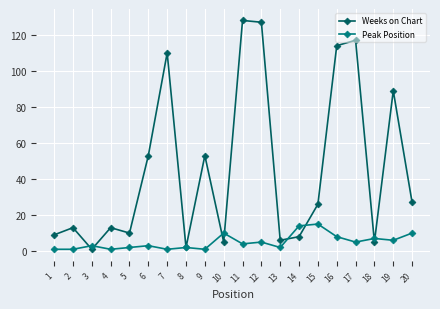

The value of Weeks on Chart at 8 is 2. True or false?

True